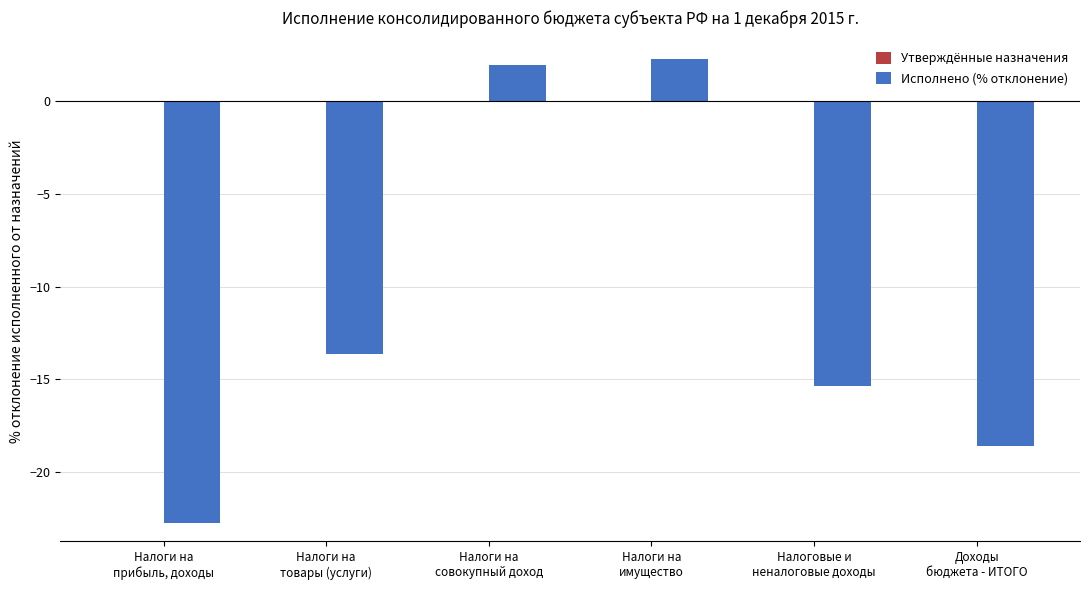

What is the value of the 4th bar from the left?

2.3